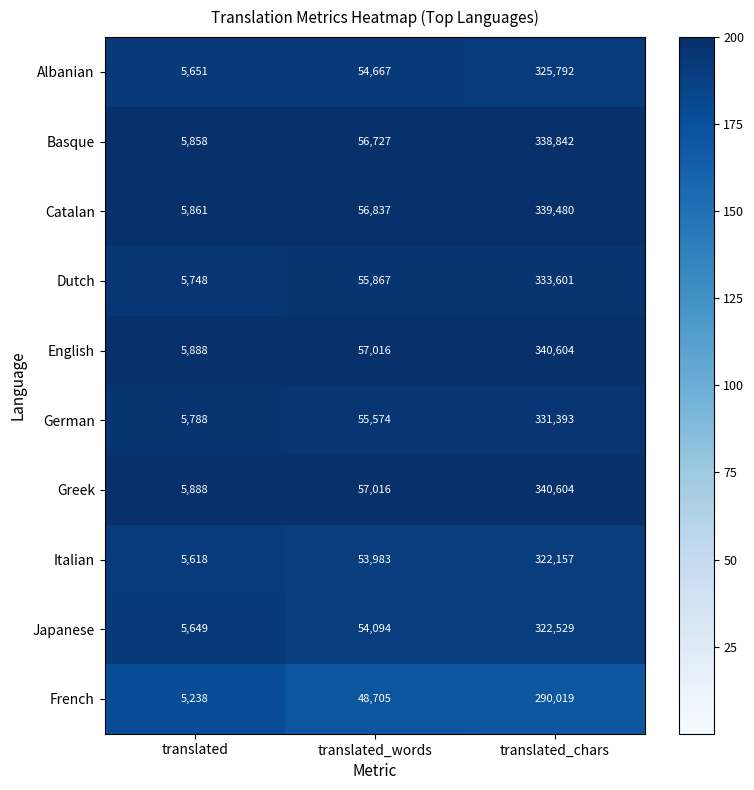

What is the difference between the maximum and minimum values in the French series?

284781